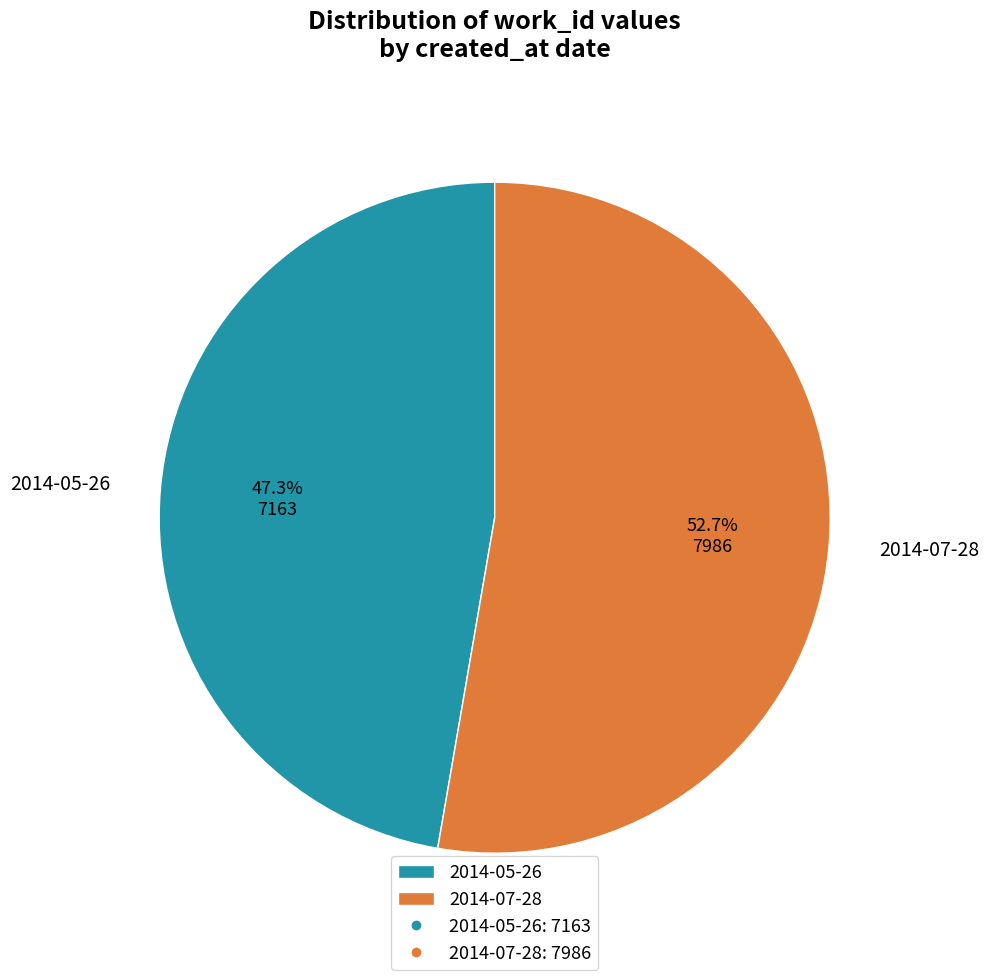

Does 2014-05-26 account for over 50% of the chart?

No